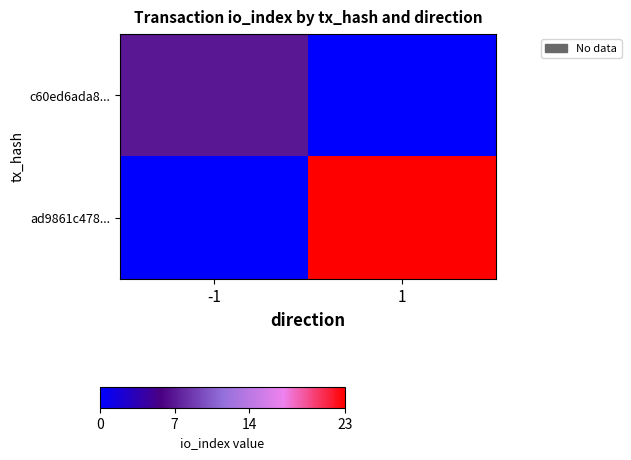

At which category is the sum across all series the highest?

1